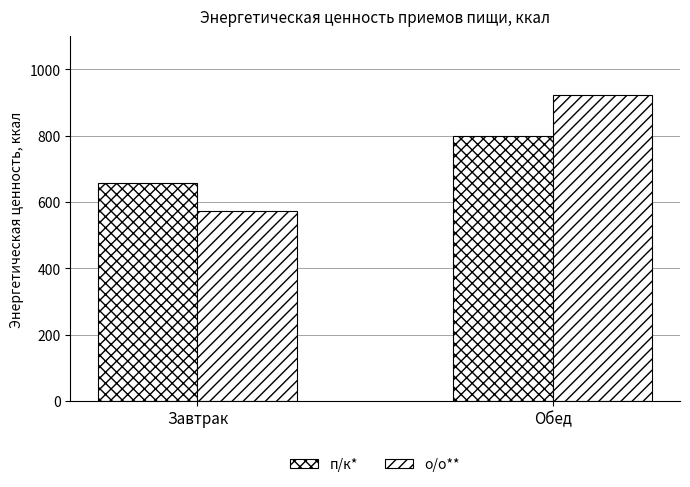

At which label does п/к* first exceed 798?

Обед